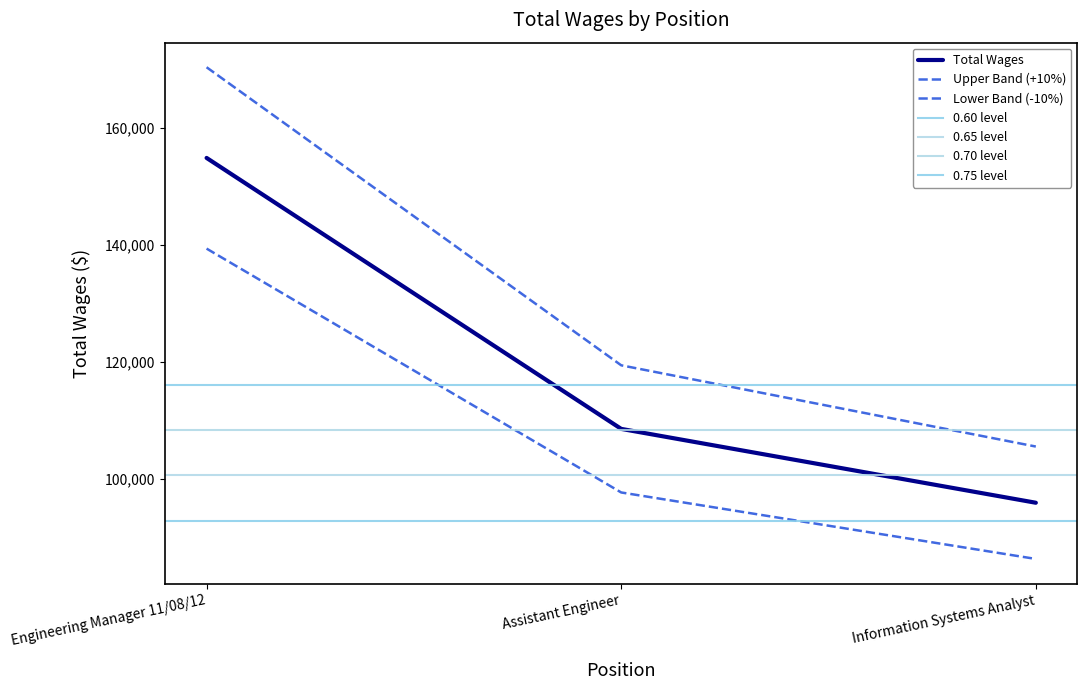

What is the difference between the second highest and minimum values?

11349.0